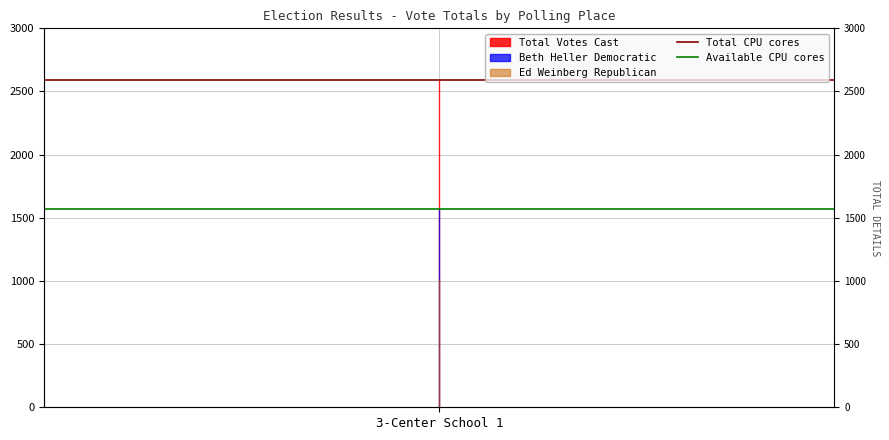

What is the total value across all series at 3-Center School 1?

4159